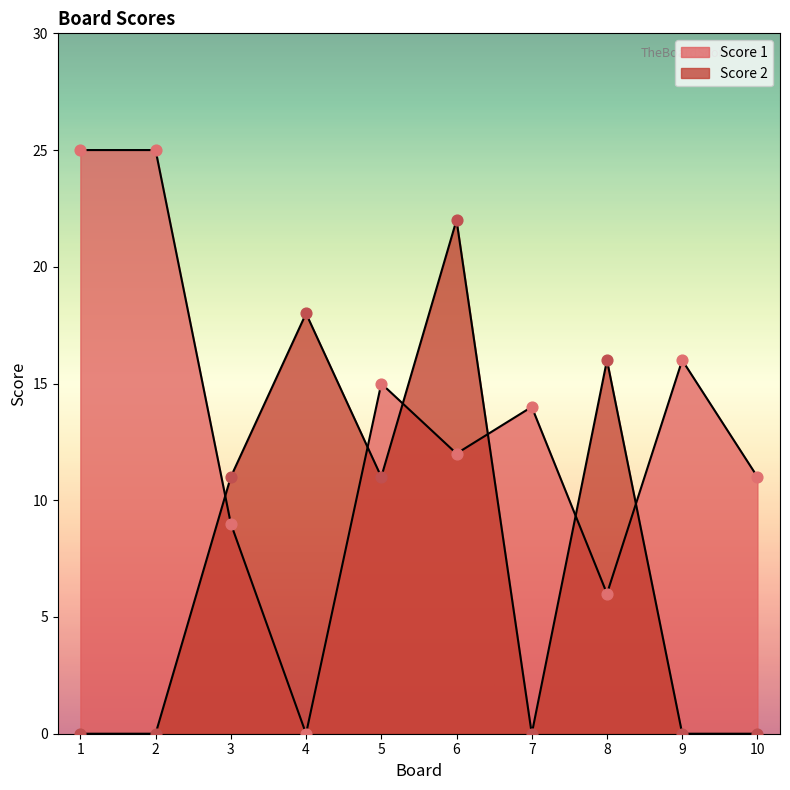

What are all the series names shown in the legend?

Score 1, Score 2